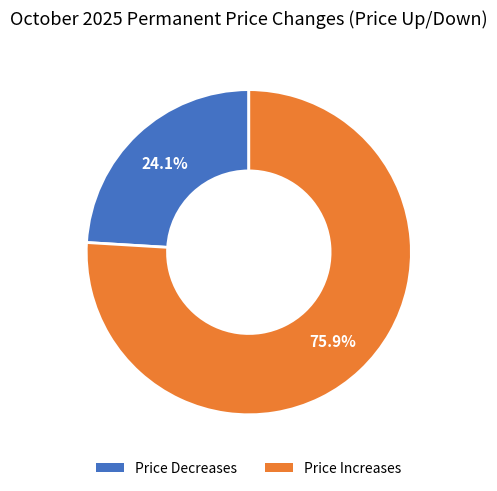

Does any single category account for the majority?

Yes